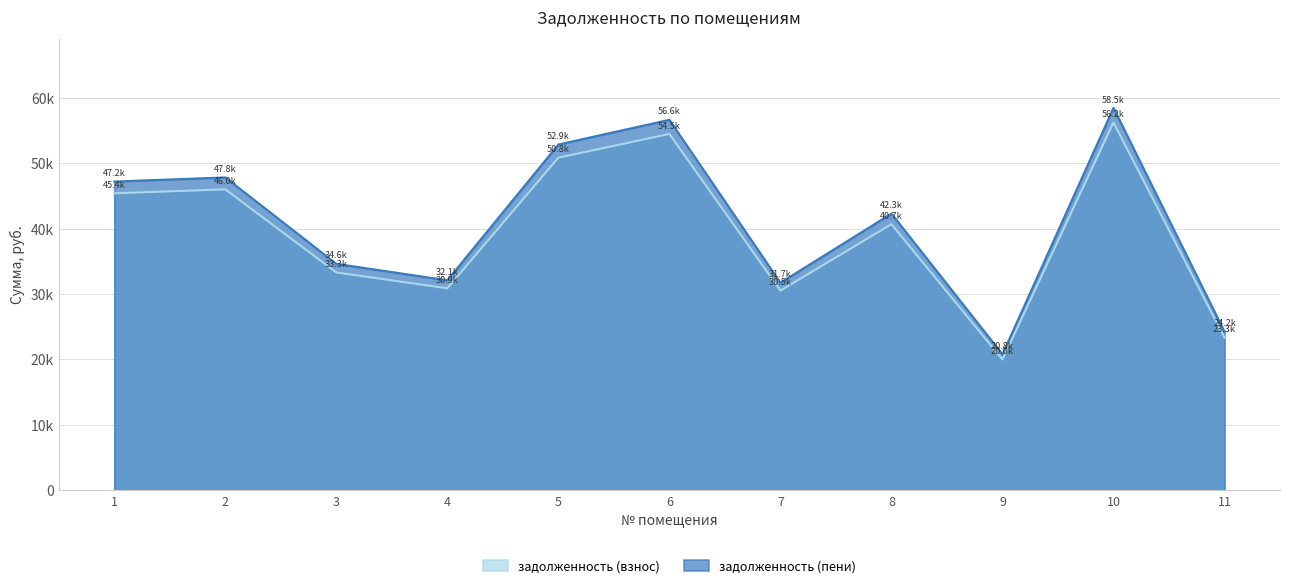

True or false: задолженность (пени) has a value of 14000.3 at 2.

False